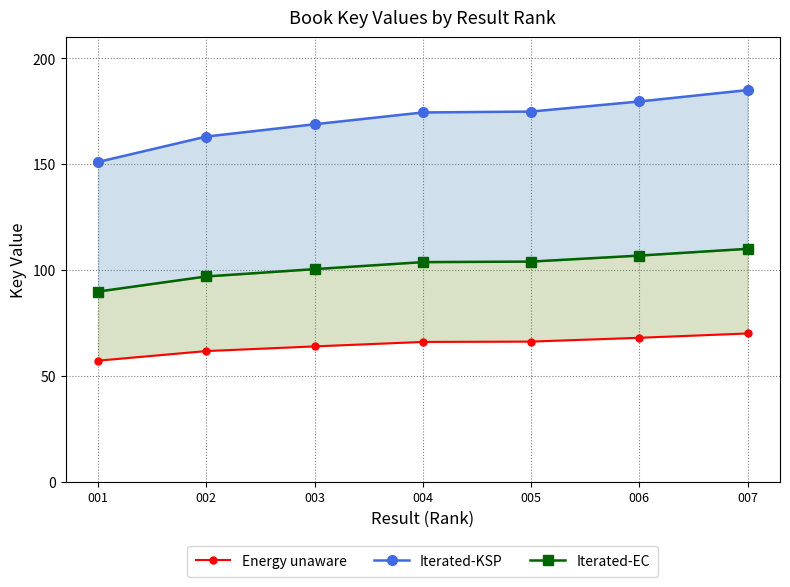

Which category has the lowest value in the Energy unaware series?

001